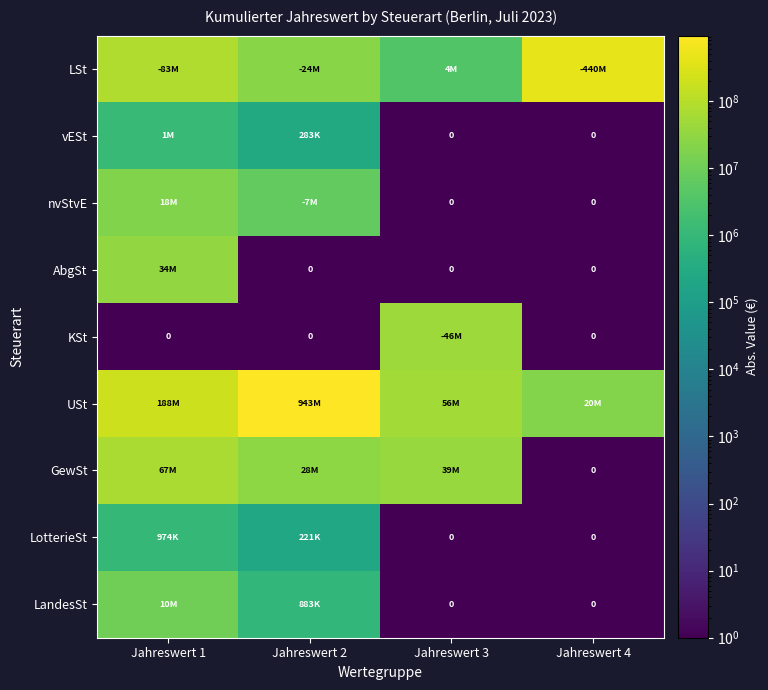

Where does the LandesSt series first go above 882824?

Jahreswert 1